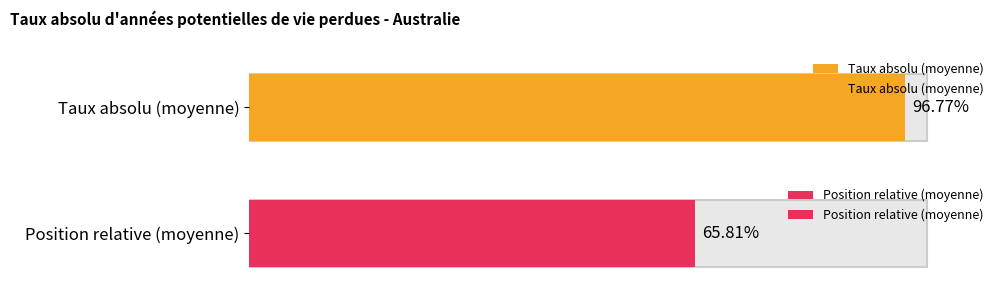

Is the value of Taux absolu at 1961 greater than the value of Position relative at 1967?

Yes